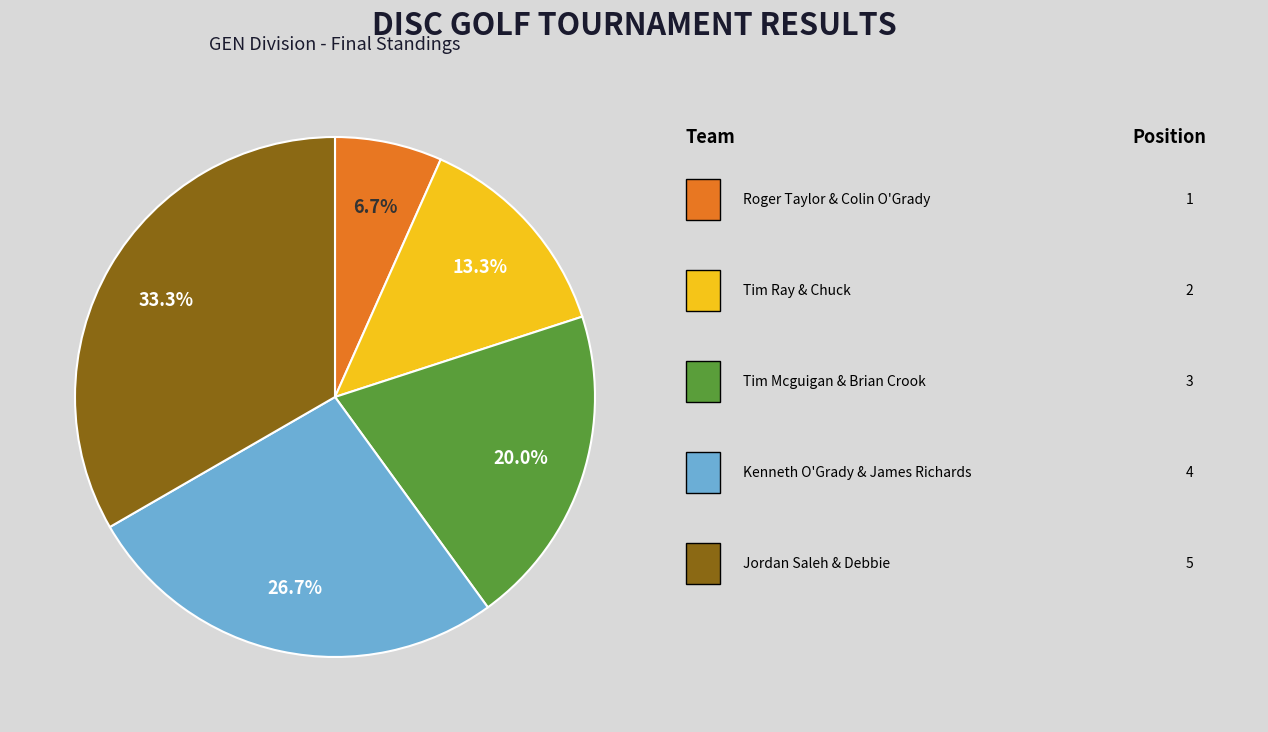

Does any single category account for the majority?

No